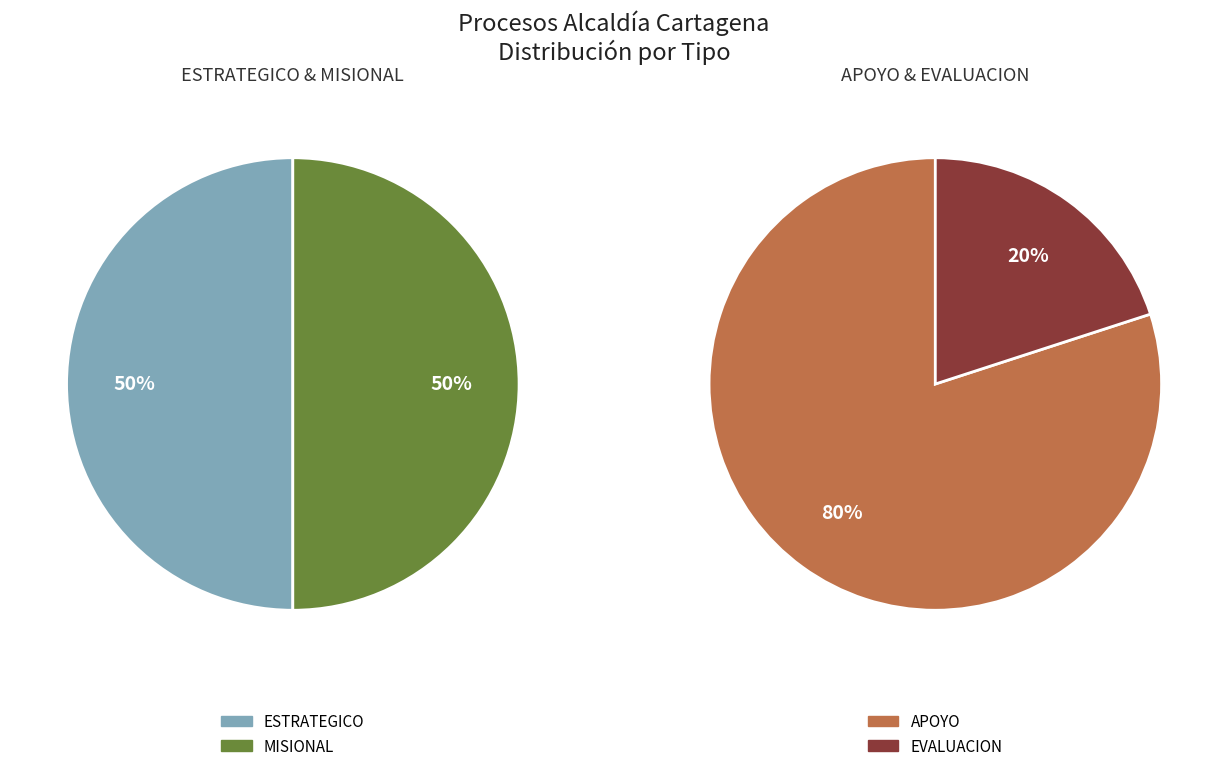

What portion of the pie excludes ESTRATEGICO?

50.0%